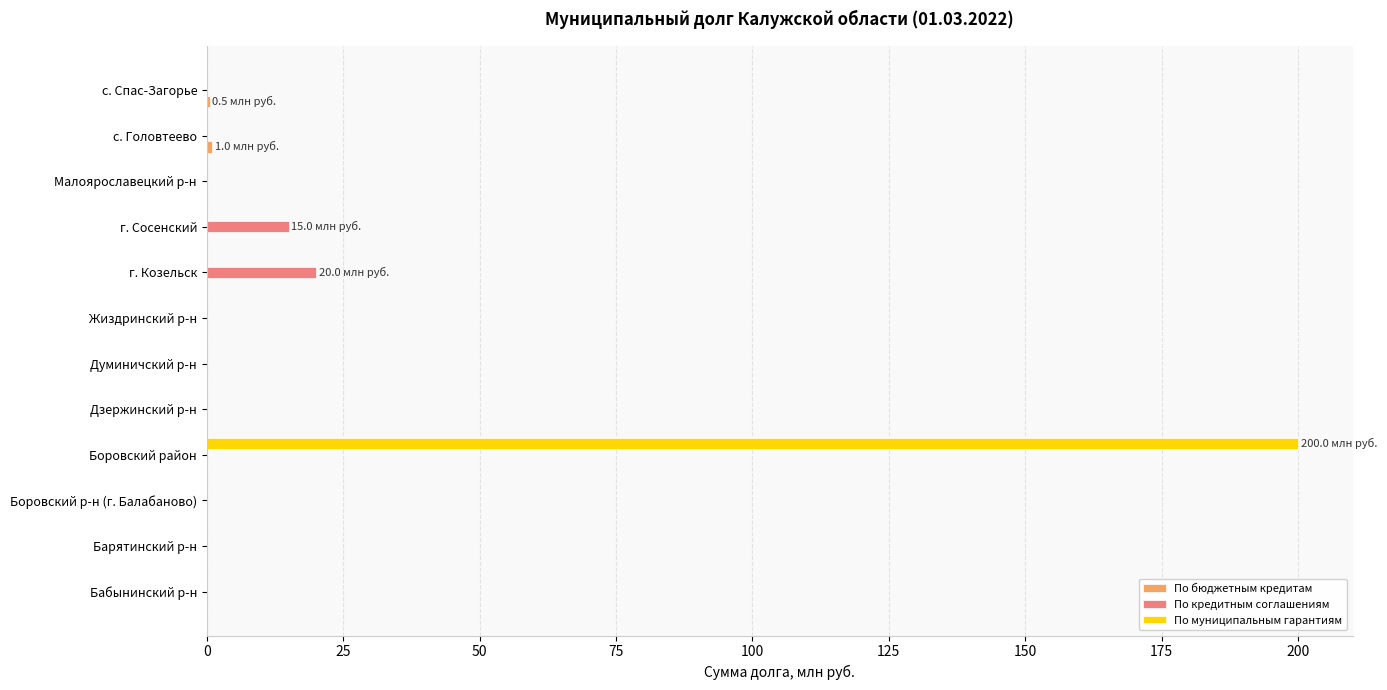

The По кредитным соглашениям series shows 0.0 at Боровский р-н (г. Балабаново). True or false?

True